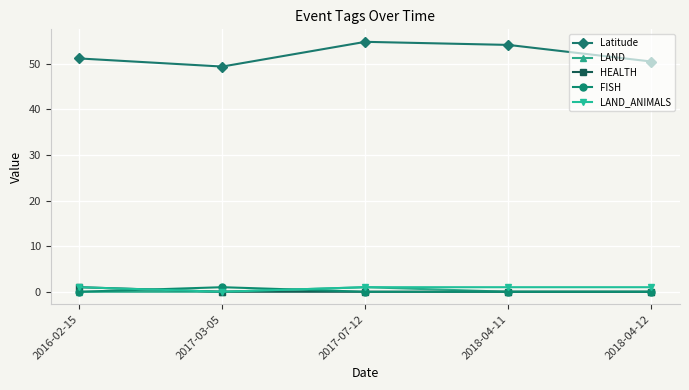

What is the sum of all LAND_ANIMALS values?

4.0